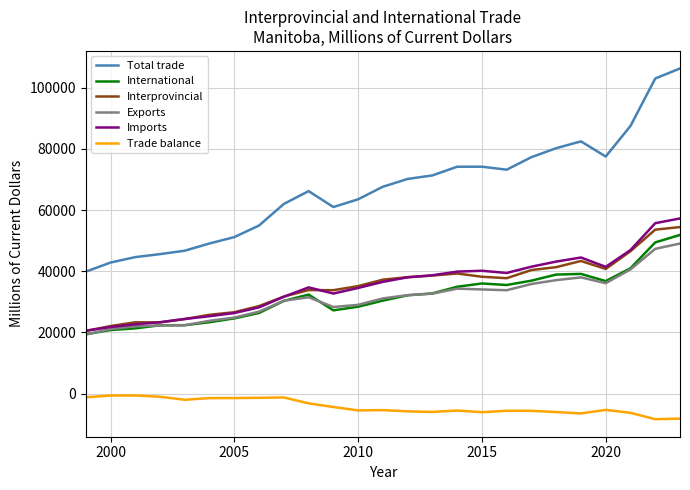

What is the highest value of the Imports series?

57240